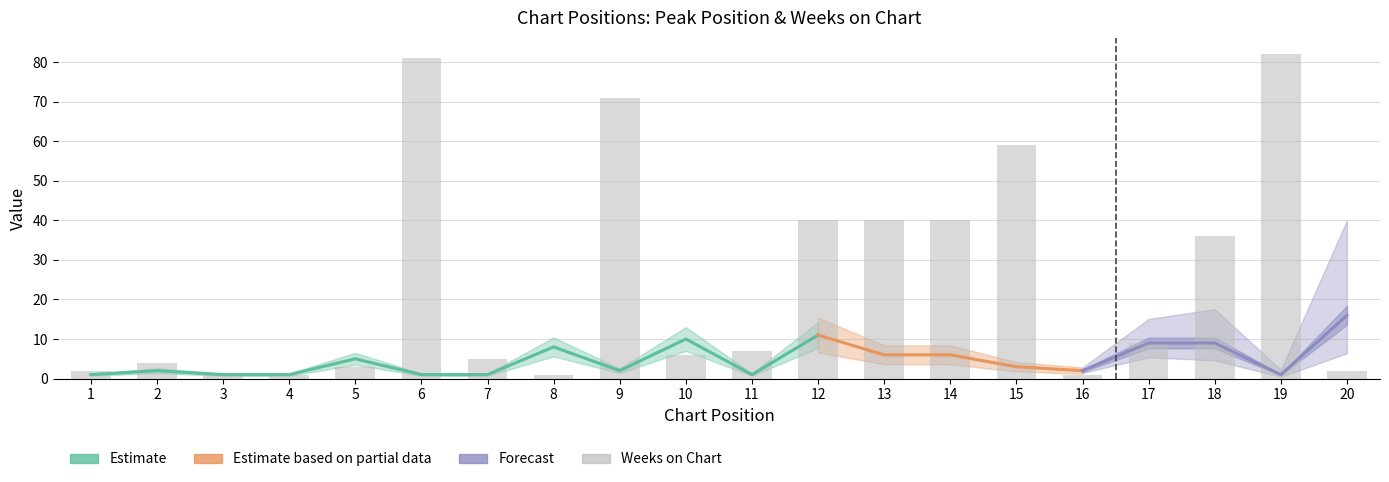

What is the difference between the maximum and minimum values?

81